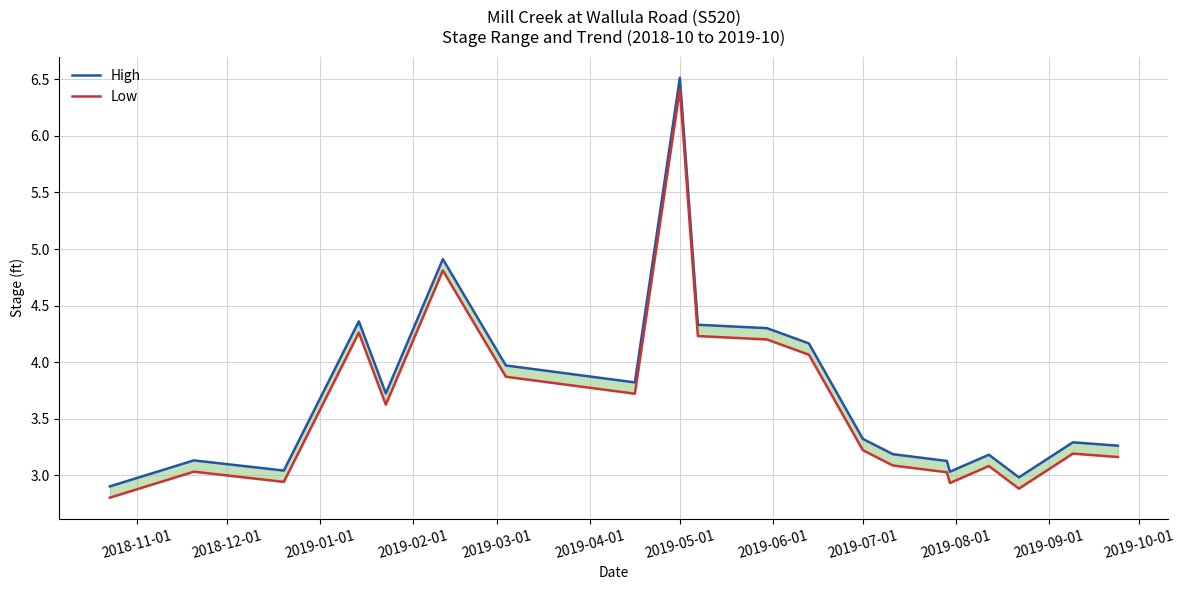

How many values in the Low series exceed 3?

16